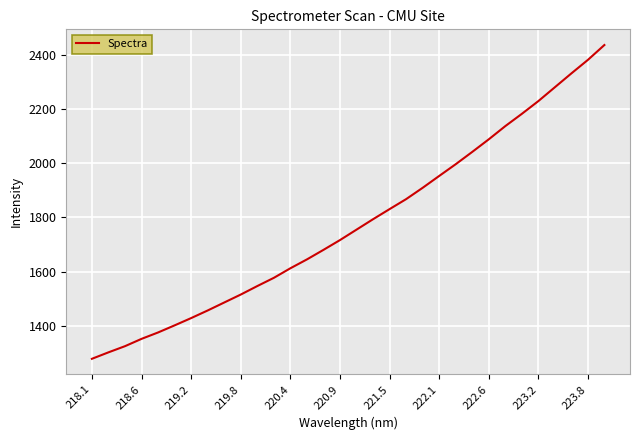

What is the difference between the maximum and minimum values?

1160.9